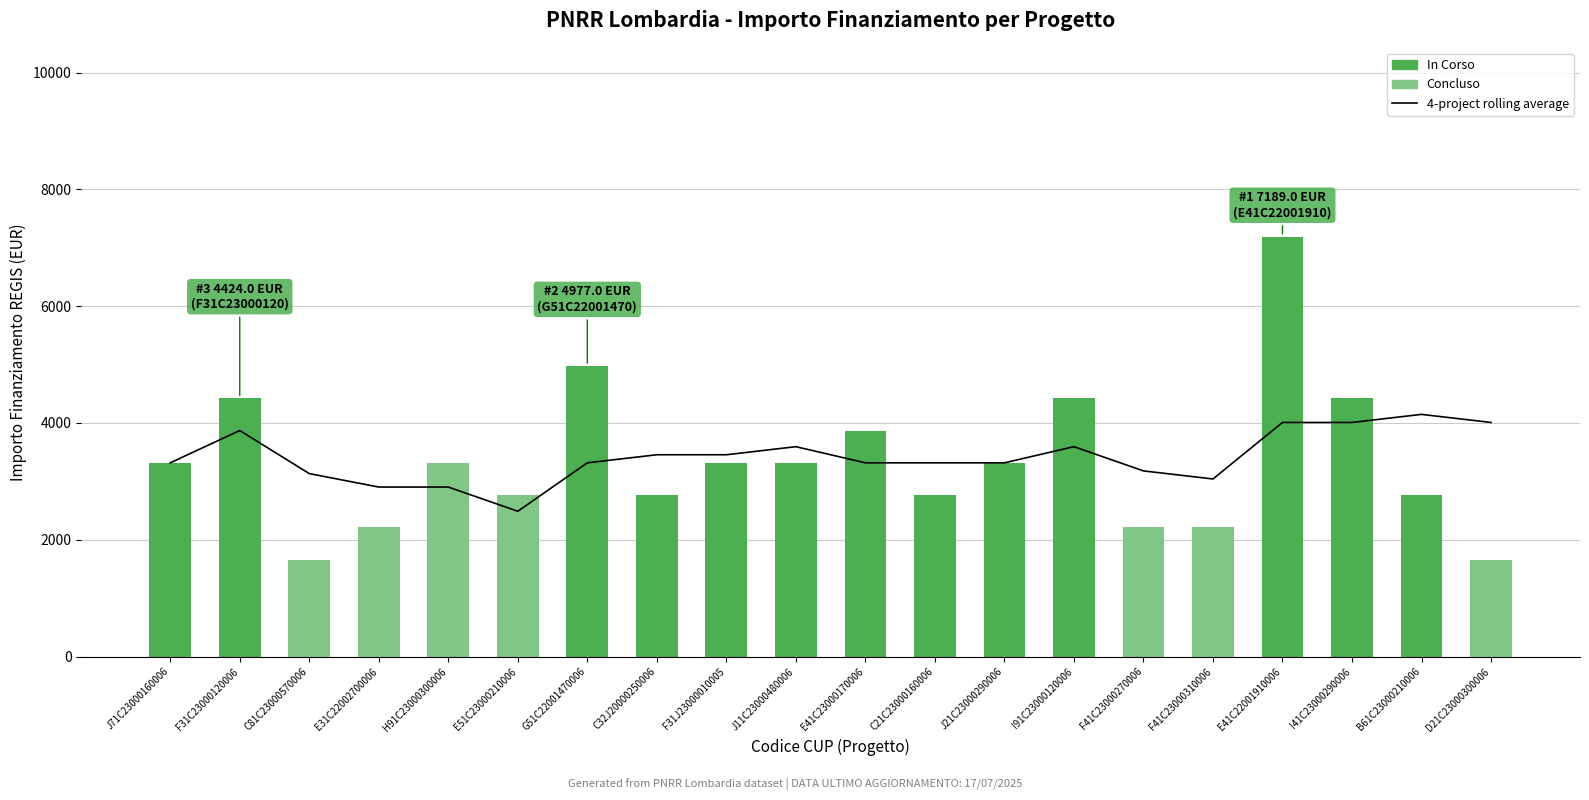

What is the sum of the IMPORTO FINANZIAMENTO REGIS values at I91C23000120006 and F31J23000010005?

7742.0